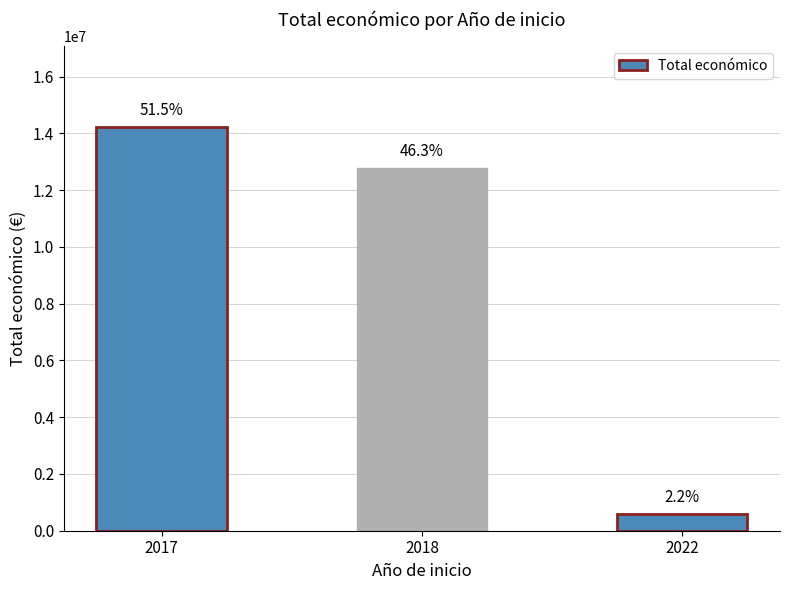

Does the chart contain any negative values?

No